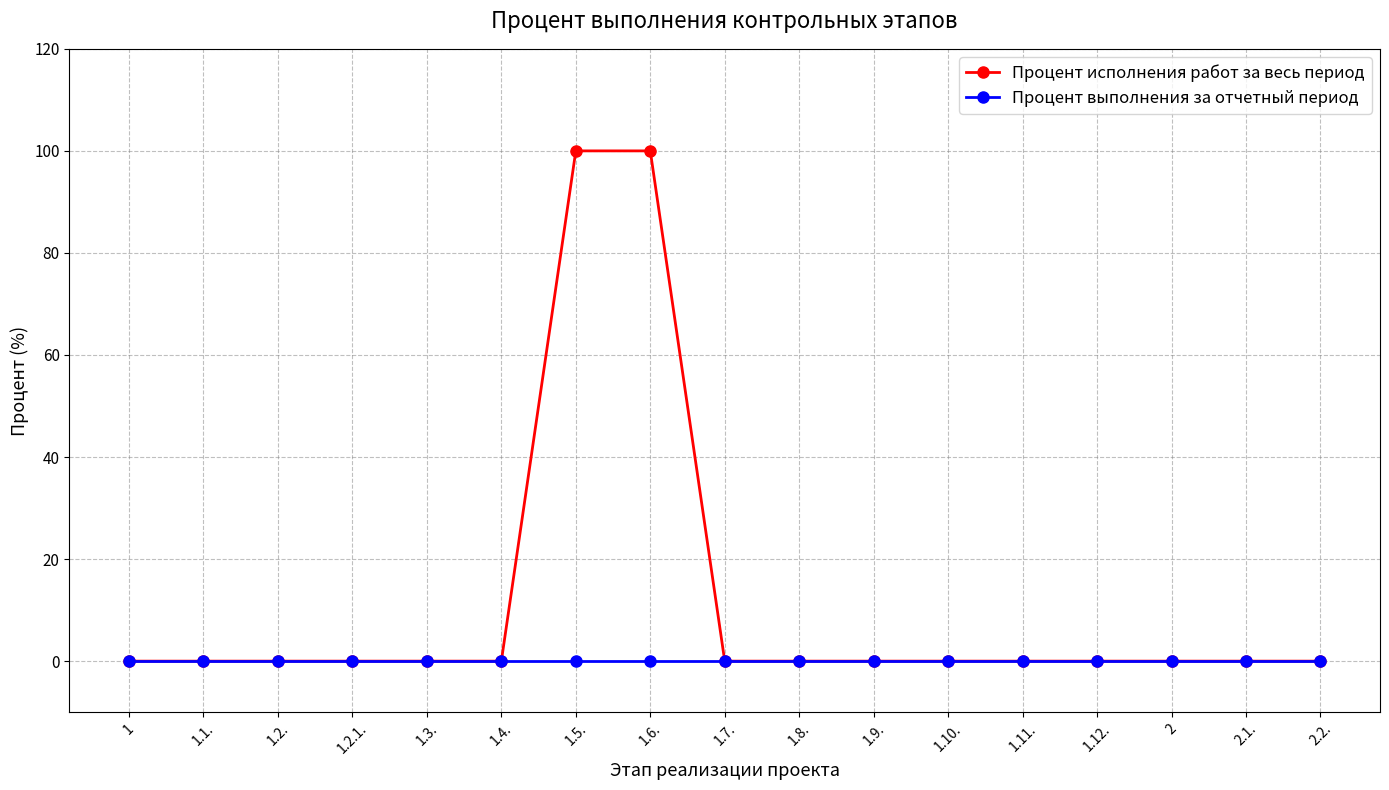

What is the label of the 15th point from the right?

1.2.